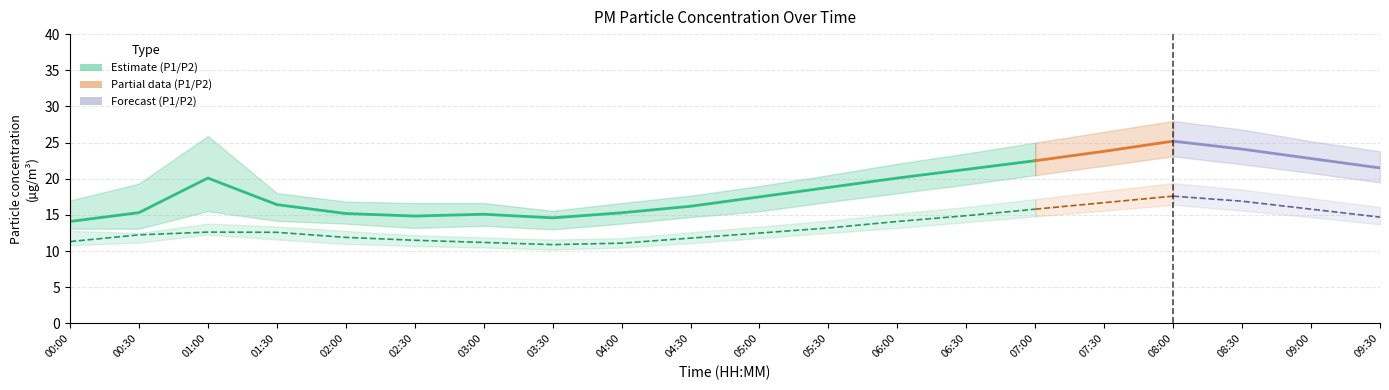

What is the label of the 12th point from the left?

05:30